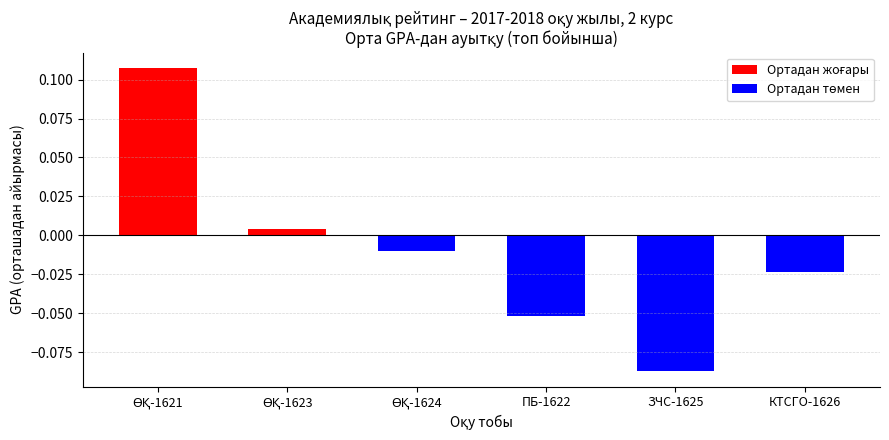

The chart shows a value of -0.0 at ЗЧС-1625. True or false?

False